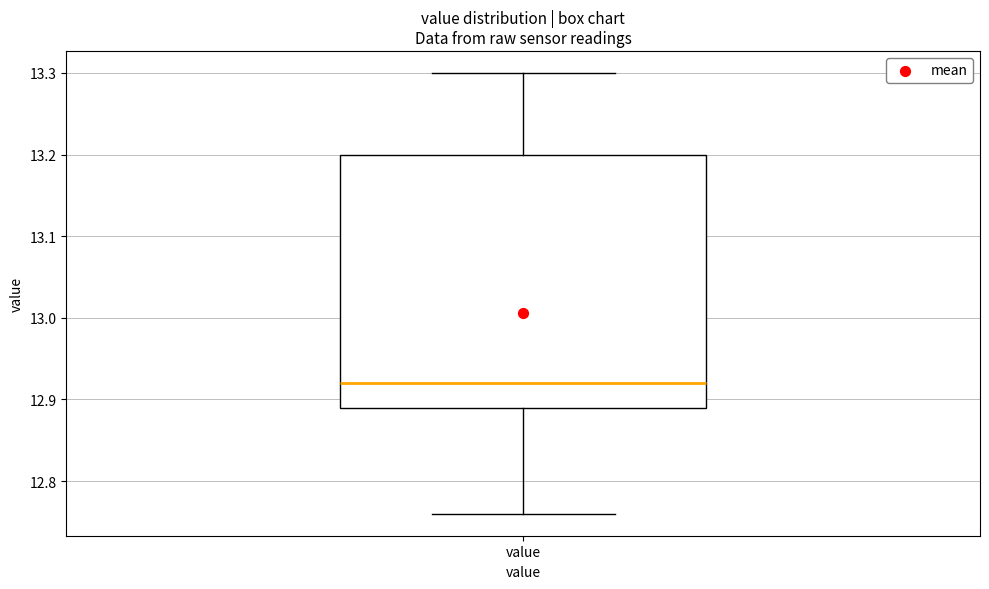

Transcribe this box plot: give where the median line is, the range the box spans, and where the two whiskers end, as read against the y-axis. The values are not printed on the chart, so give them approximately, as read against the axis.

median 12.92, box 12.89 to 13.20, whiskers 12.76 to 13.30